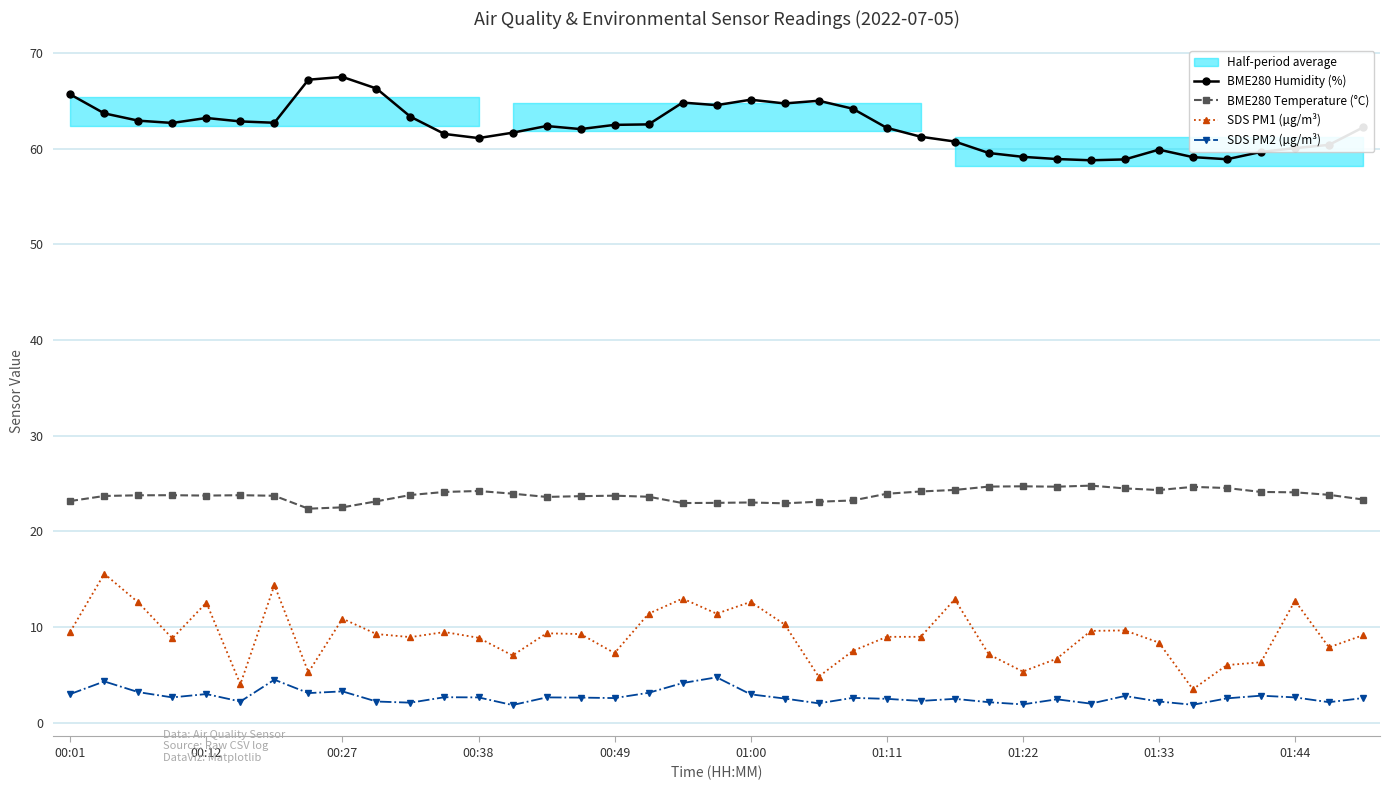

Reading left to right, list all the values displayed in this chart.

BME280 Humidity (%): 65.7	63.7	62.9	62.7	63.2	62.8	62.7	67.2	67.5	66.3	63.3	61.5	61.1	61.7	62.4	62.0	62.5	62.5	64.8	64.5	65.1	64.7	65.0	64.2	62.2	61.2	60.7	59.5	59.1	58.9	58.8	58.9	59.9	59.1	58.9	59.6	60.0	60.4	62.2
BME280 Temperature (°C): 23.2	23.7	23.8	23.8	23.7	23.8	23.7	22.4	22.5	23.1	23.8	24.1	24.2	23.9	23.6	23.7	23.7	23.6	23.0	23.0	23.0	22.9	23.1	23.2	23.9	24.2	24.3	24.7	24.7	24.7	24.8	24.5	24.3	24.6	24.5	24.1	24.1	23.8	23.3
SDS PM1 (µg/m³): 9.5	15.6	12.6	8.8	12.6	4.0	14.4	5.3	10.9	9.3	8.9	9.5	8.9	7.0	9.3	9.3	7.3	11.4	13.0	11.4	12.6	10.3	4.8	7.5	9.0	9.0	12.9	7.2	5.3	6.7	9.6	9.7	8.4	3.5	6.0	6.3	12.8	7.9	9.2
SDS PM2 (µg/m³): 3.0	4.3	3.2	2.6	3.0	2.2	4.5	3.1	3.3	2.2	2.1	2.7	2.6	1.9	2.6	2.6	2.6	3.1	4.2	4.8	3.0	2.5	2.0	2.6	2.5	2.3	2.5	2.1	1.9	2.5	2.0	2.8	2.2	1.9	2.5	2.8	2.6	2.1	2.6